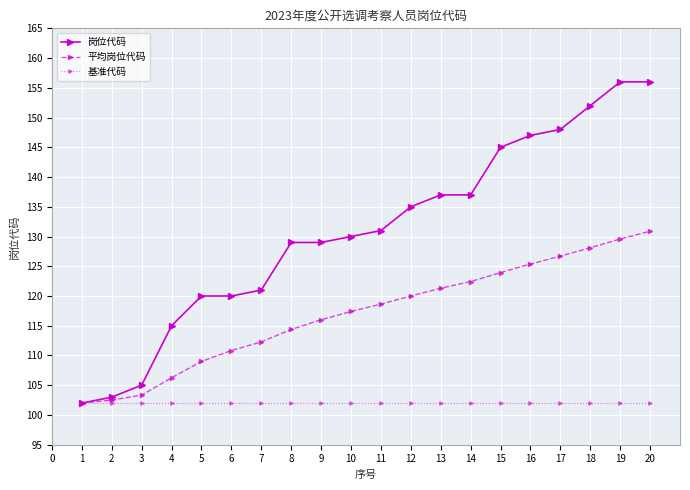

List the series in order of their overall mean, highest first.

岗位代码, 平均岗位代码, 基准代码